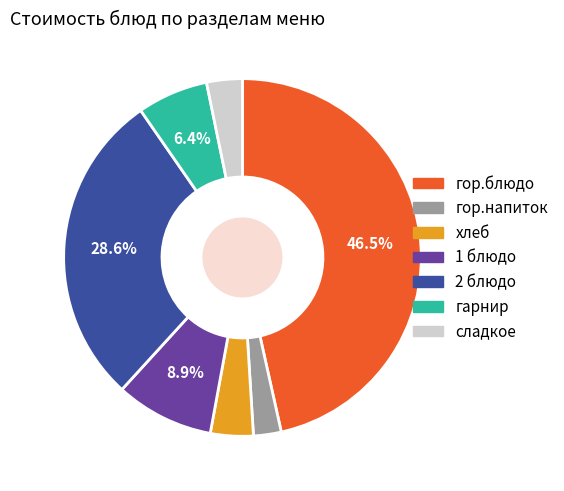

What is the ratio of the value at сладкое to the value at гор.напиток?

1.3